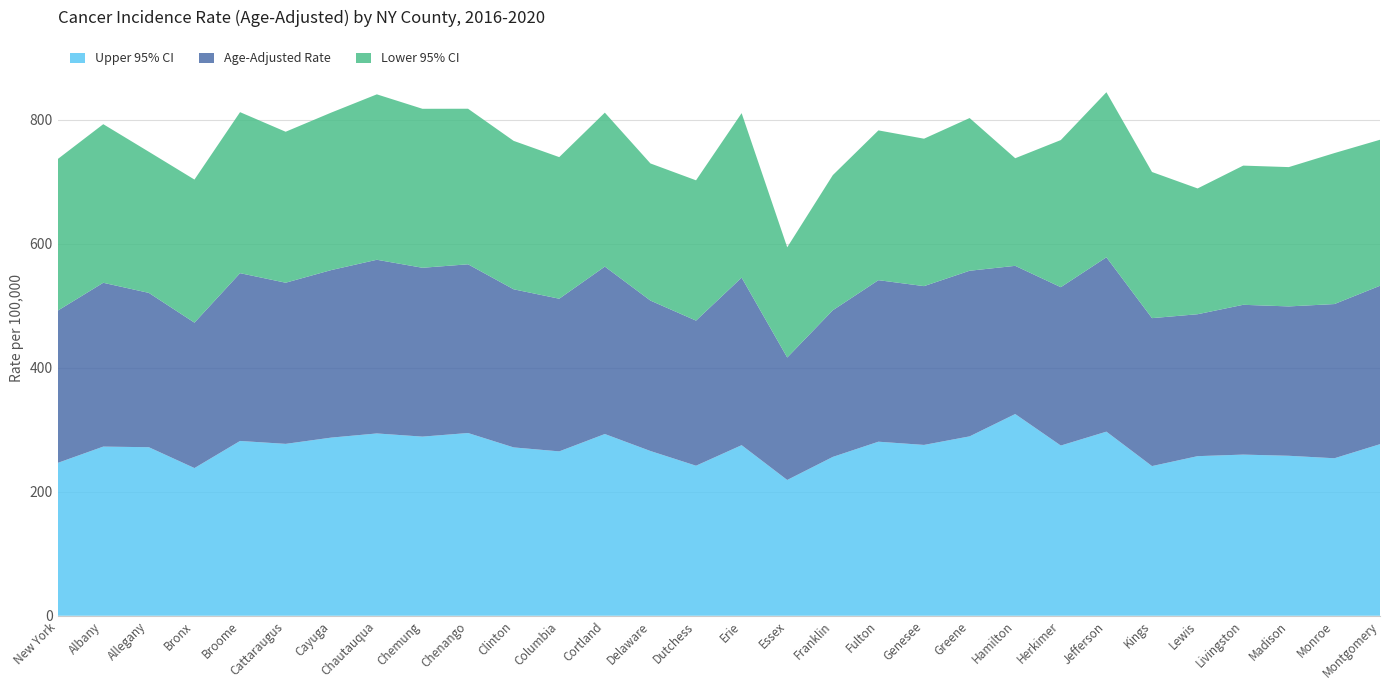

Reading right to left, extract all data points from this chart.

Upper 95% CI: Montgomery=276.6	Monroe=253.9	Madison=257.9	Livingston=259.8	Lewis=257.3	Kings=241.3	Jefferson=296.8	Herkimer=274.4	Hamilton=325.2	Greene=289.2	Genesee=275.4	Fulton=280.6	Franklin=256.1	Essex=218.9	Erie=275.0	Dutchess=241.9	Delaware=265.6	Cortland=293.0	Columbia=265.0	Clinton=271.4	Chenango=294.6	Chemung=288.8	Chautauqua=293.9	Cayuga=287.2	Cattaraugus=277.1	Broome=281.8	Bronx=238.1	Allegany=271.7	Albany=272.7	New York=246.4
Age-Adjusted Rate: Montgomery=255.4	Monroe=248.6	Madison=240.8	Livingston=241.5	Lewis=228.8	Kings=238.5	Jefferson=281.1	Herkimer=255.3	Hamilton=238.9	Greene=267.0	Genesee=256.0	Fulton=260.4	Franklin=236.4	Essex=197.4	Erie=270.1	Dutchess=233.9	Delaware=242.5	Cortland=269.9	Columbia=246.1	Clinton=254.9	Chenango=272.0	Chemung=272.2	Chautauqua=280.0	Cayuga=270.1	Cattaraugus=259.8	Broome=270.5	Bronx=234.4	Allegany=248.8	Albany=264.1	New York=245.4
Lower 95% CI: Montgomery=235.4	Monroe=243.4	Madison=224.6	Livingston=224.4	Lewis=202.8	Kings=235.6	Jefferson=266.1	Herkimer=237.2	Hamilton=173.5	Greene=246.2	Genesee=237.7	Fulton=241.5	Franklin=217.9	Essex=177.7	Erie=265.2	Dutchess=226.2	Delaware=221.1	Cortland=248.2	Columbia=228.3	Clinton=239.3	Chenango=250.8	Chemung=256.3	Chautauqua=266.7	Cayuga=253.9	Cattaraugus=243.4	Broome=259.6	Bronx=230.7	Allegany=227.5	Albany=255.7	New York=244.4